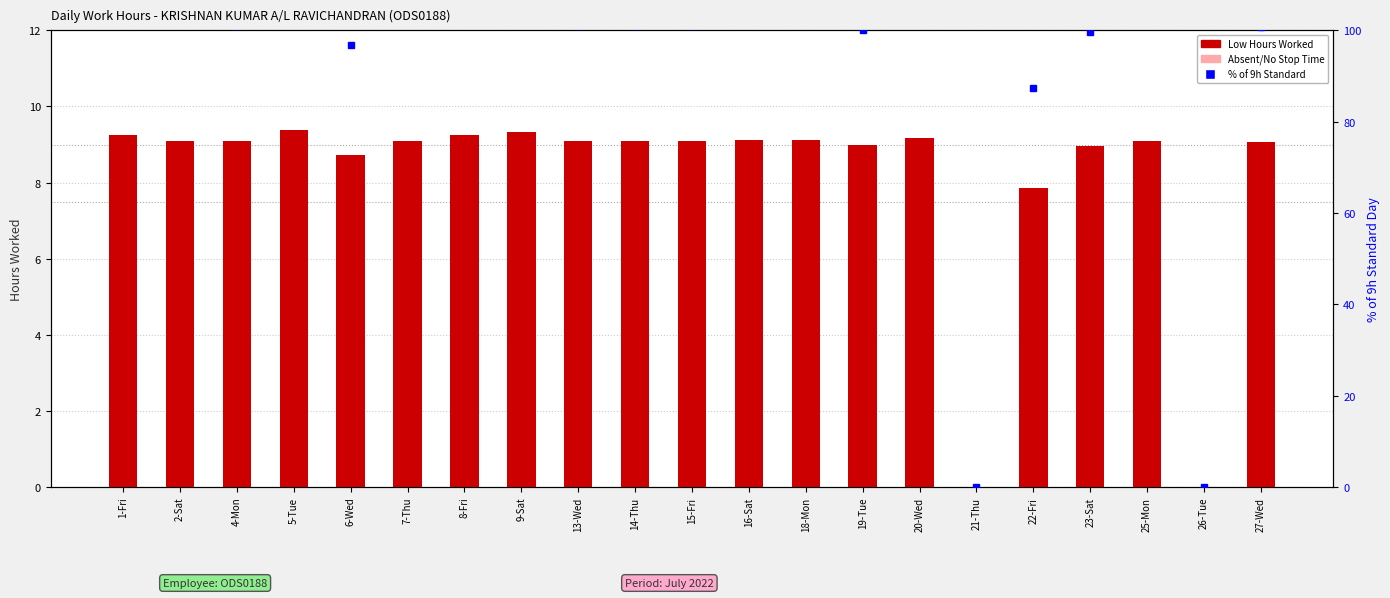

At which label does Low Hours Worked reach its minimum?

21-Thu